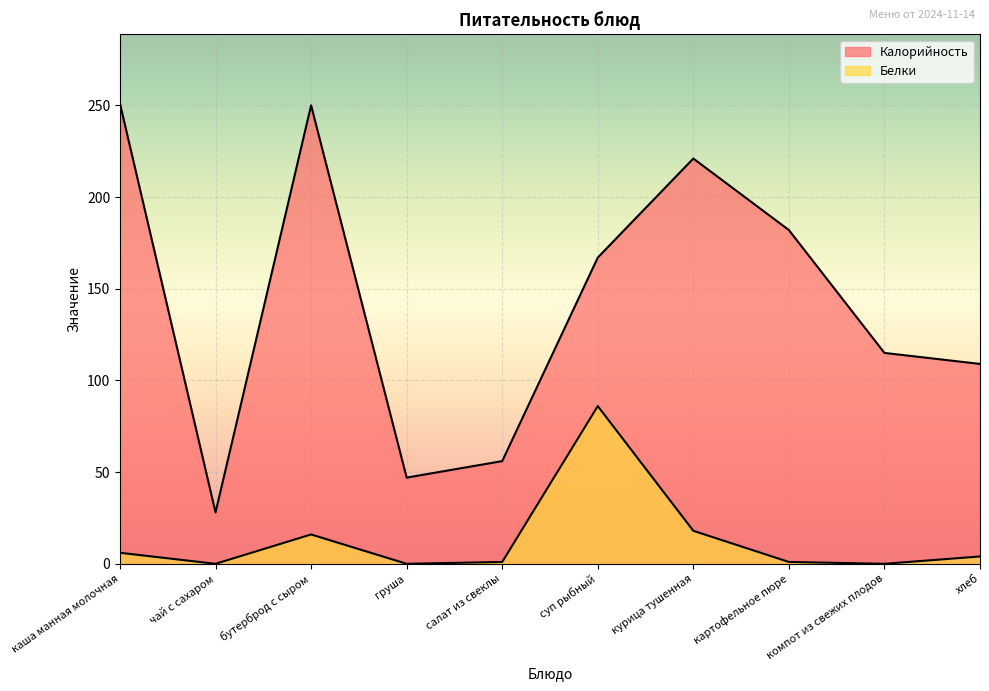

Is the value of Калорийность at чай с сахаром greater than the value of Белки at каша манная молочная?

Yes